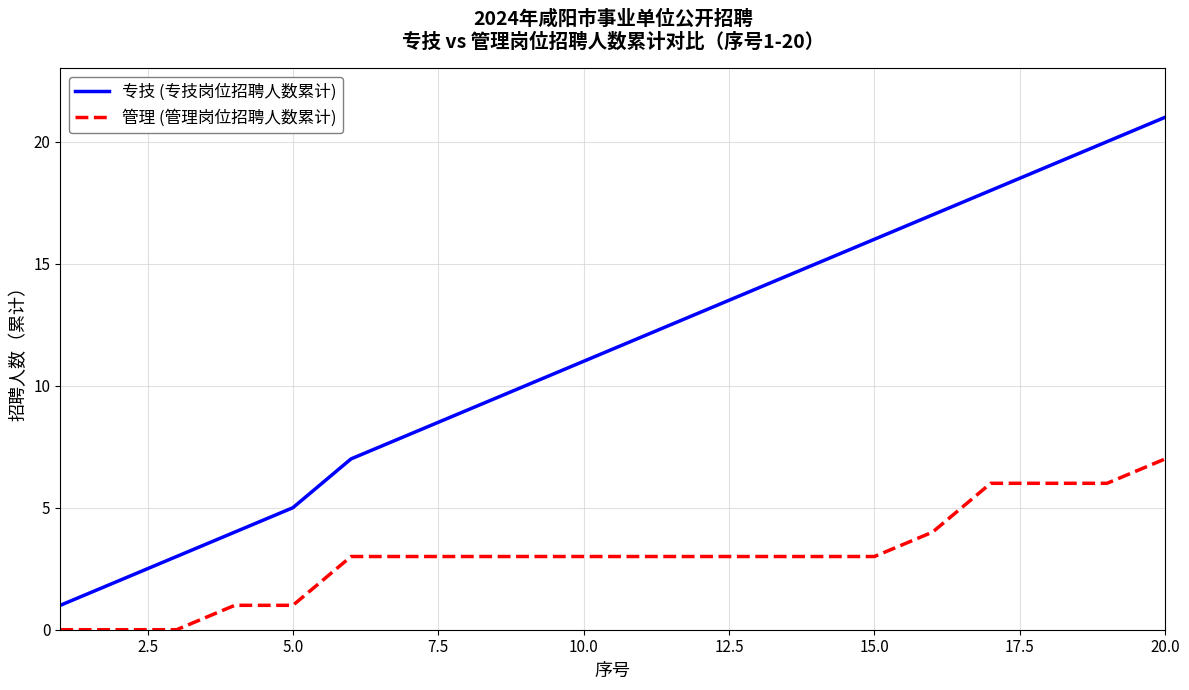

Which series has the widest spread of values?

专技 (专技岗位招聘人数累计)